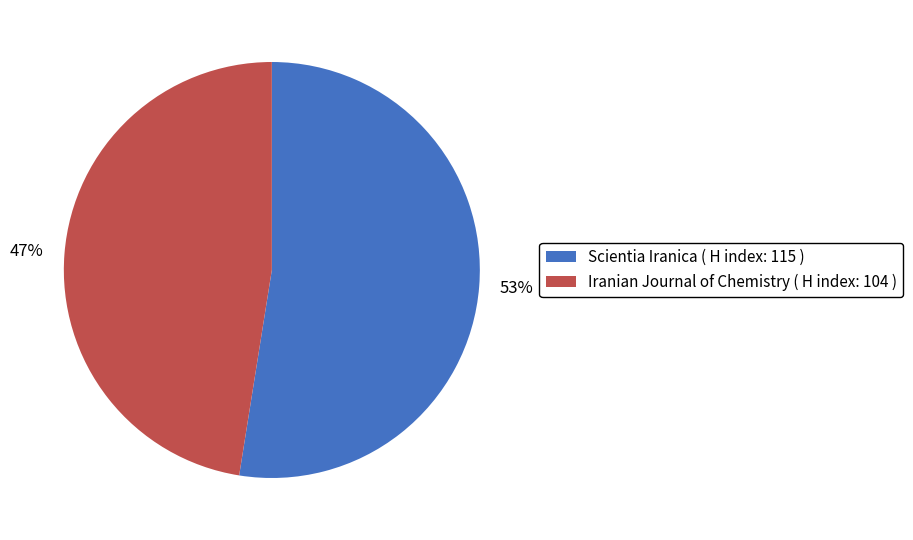

True or false: Scientia Iranica ( H index: 115 ) accounts for 62% of the total.

False